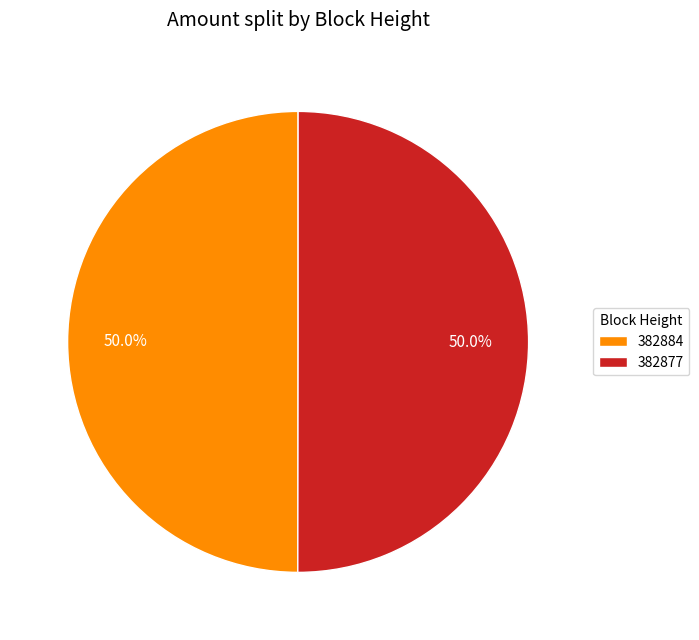

Is it true that 382884 is 44% of the pie?

False